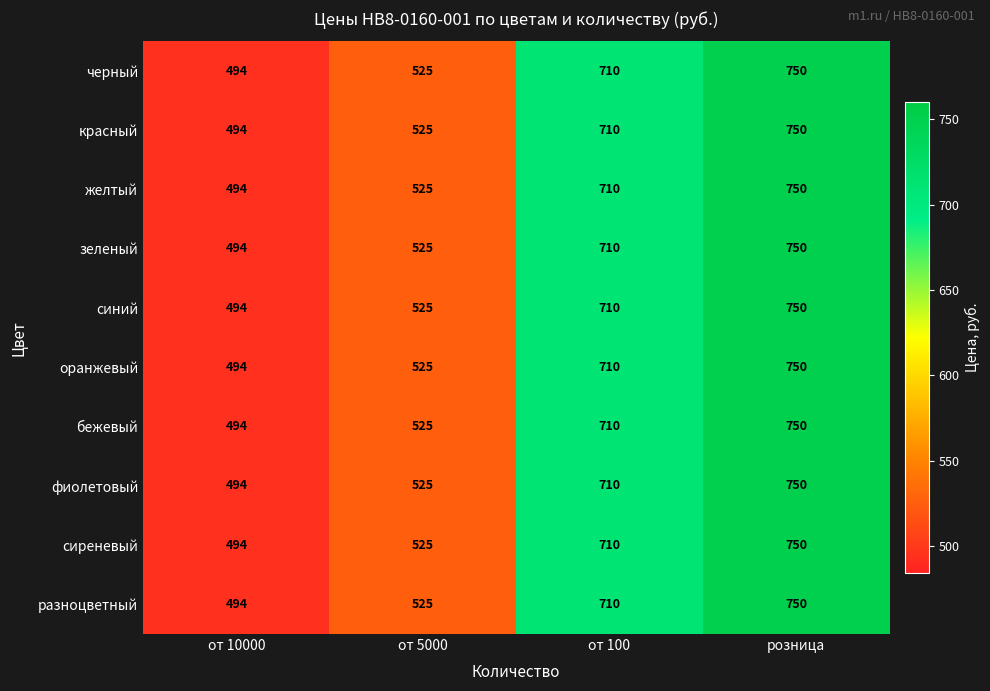

Which series has the widest spread of values?

черный